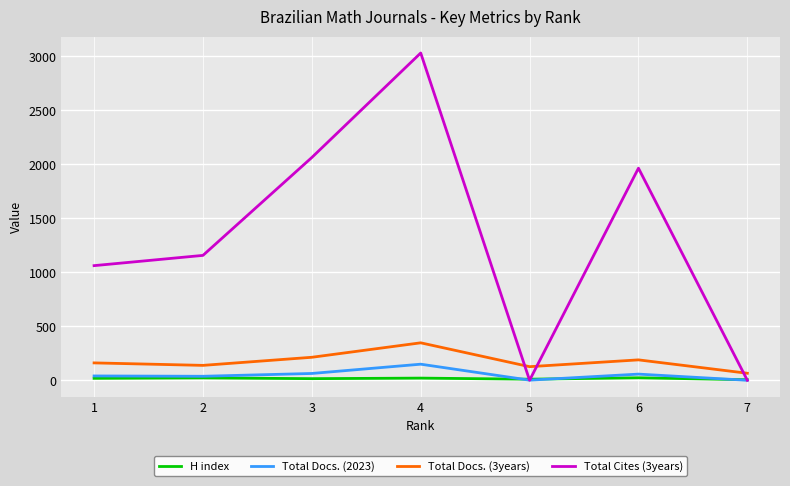

Does the chart display data point markers on the line(s)?

No